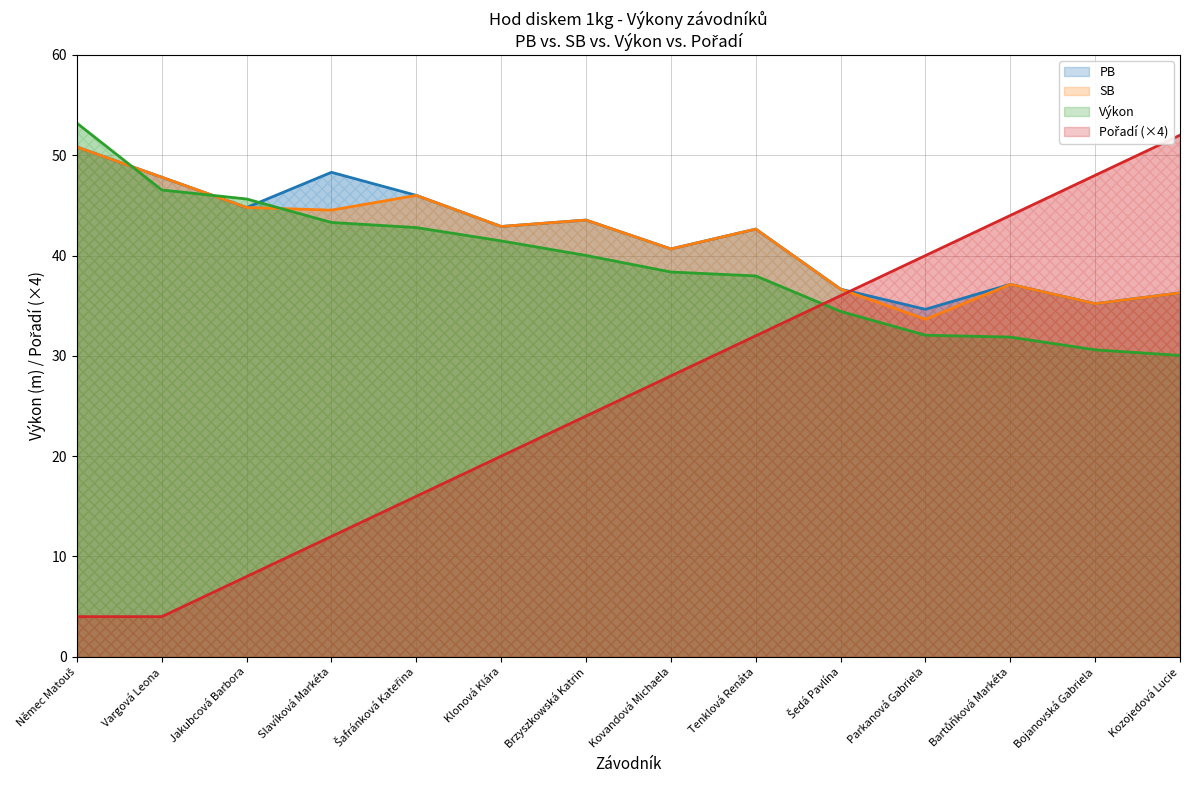

The Výkon series shows 30.6 at Bojanovská Gabriela. True or false?

True